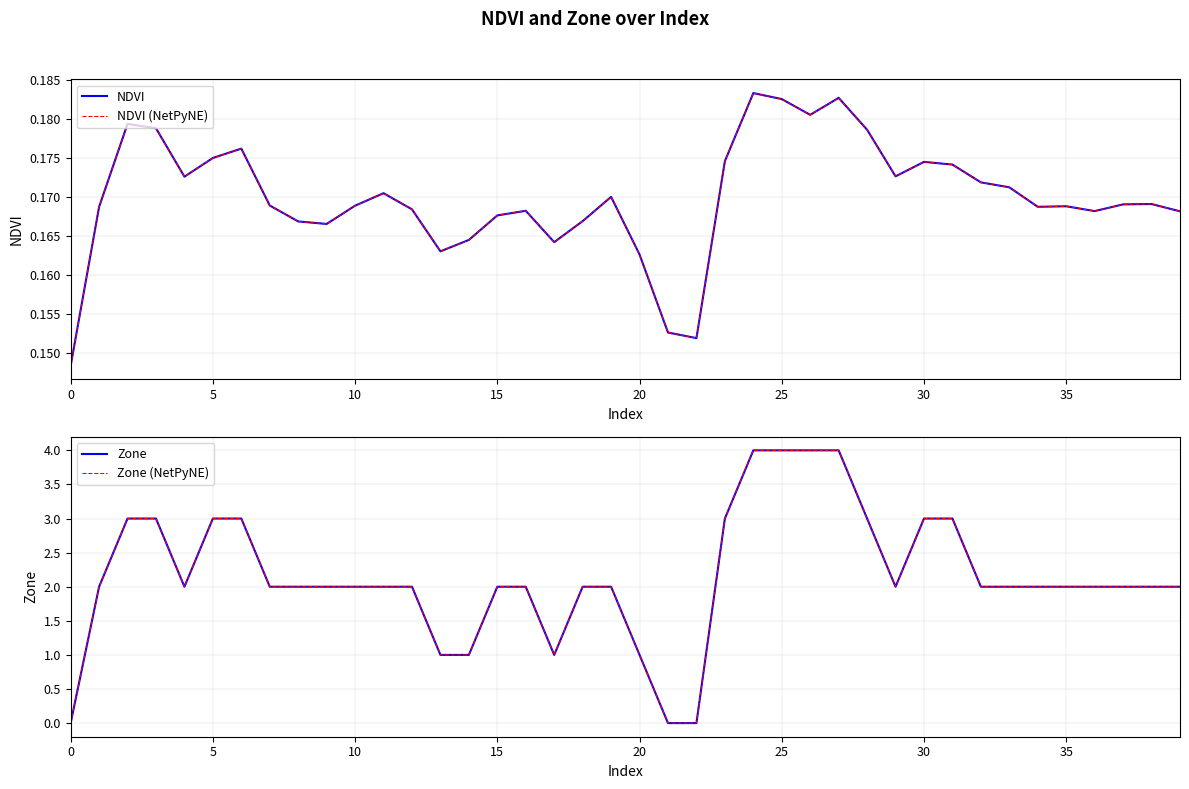

Which series has the largest total across all categories?

Zone